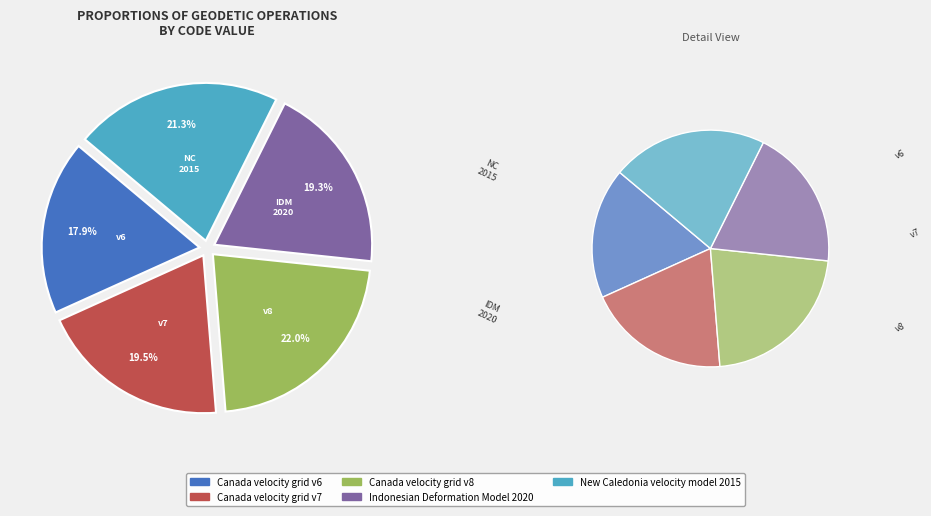

To the nearest percent, what portion does New Caledonia velocity model 2015 represent?

21%